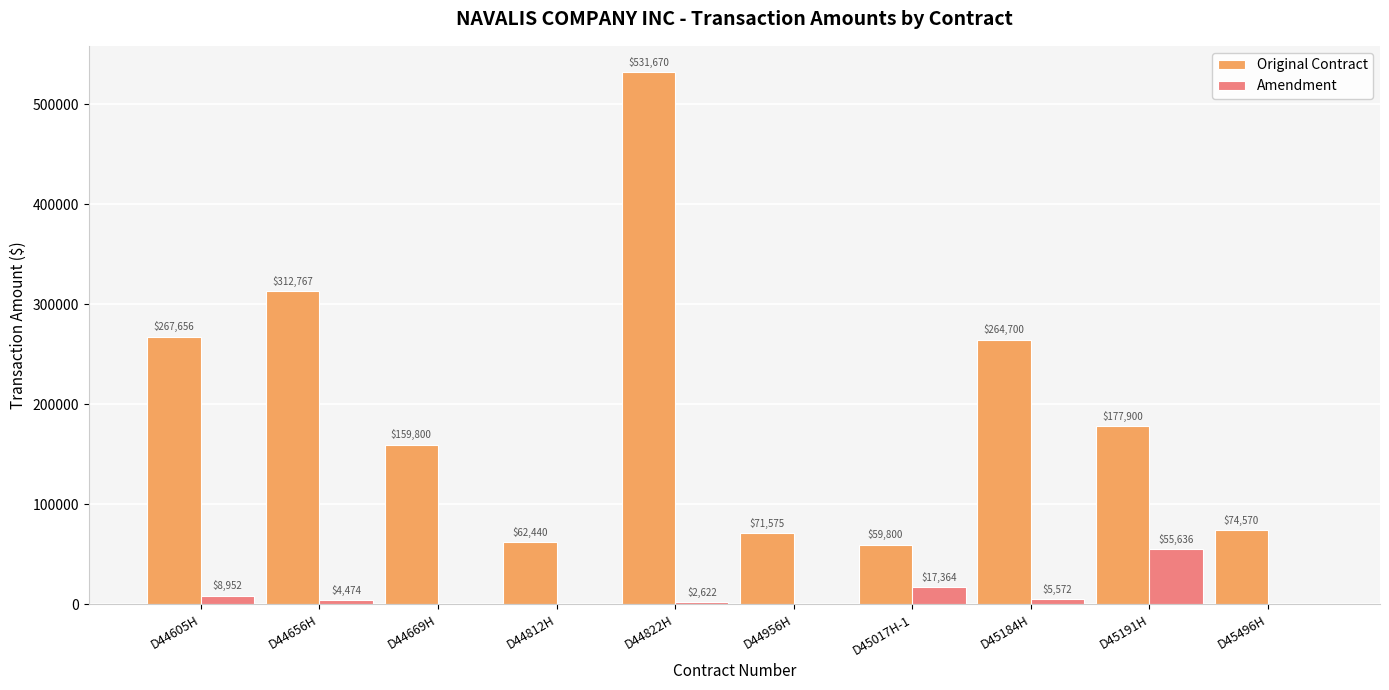

Is the value of Amendment at D45191H greater than the value of Original Contract at D44812H?

No